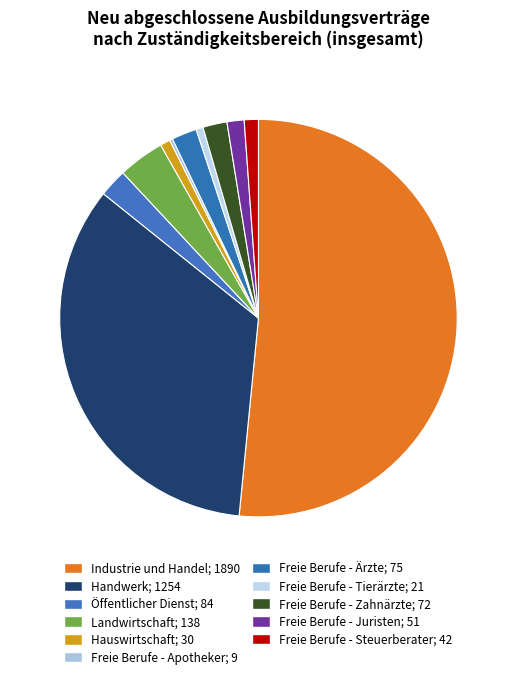

Combined, do Freie Berufe - Tierärzte and Freie Berufe - Apotheker account for over 50%?

No